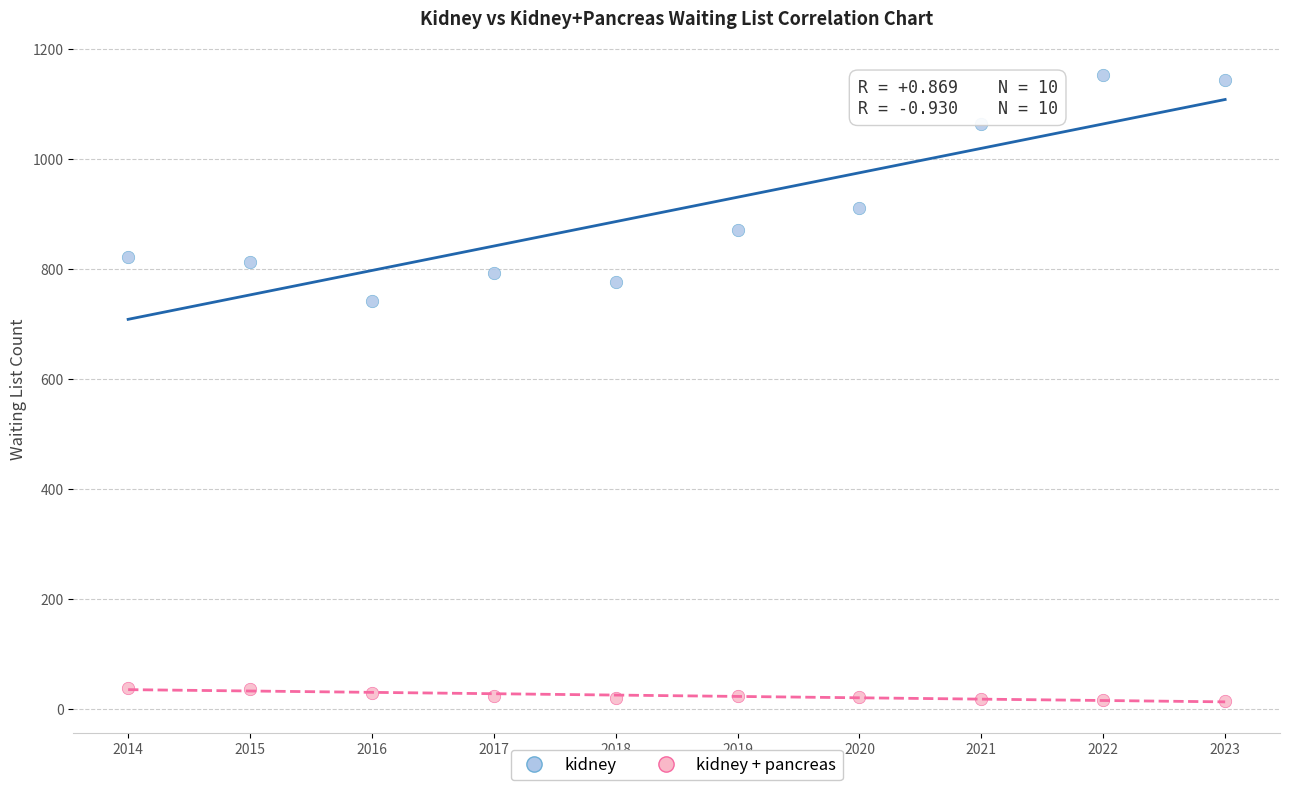

In the kidney series, what Y value is closest to 947?

910